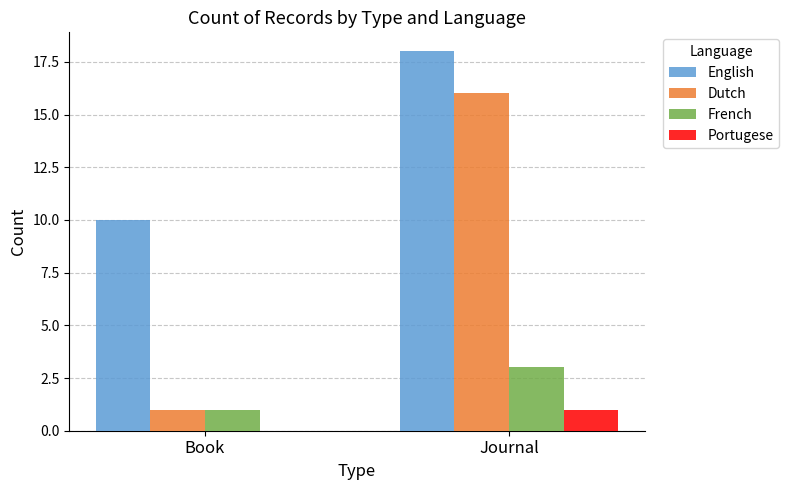

What value does the English series have at Book?

10